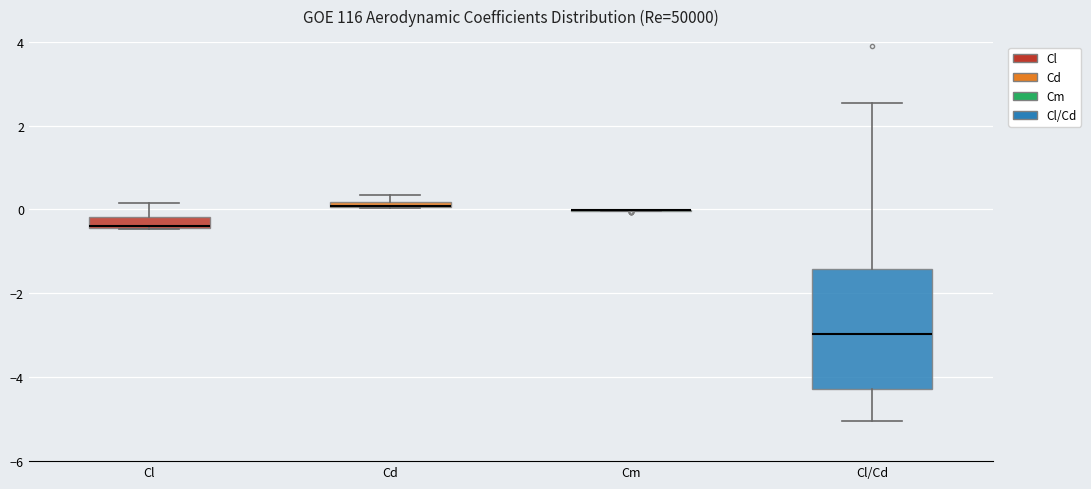

Which box is the tallest, from its lower edge to its upper edge?

Cl/Cd